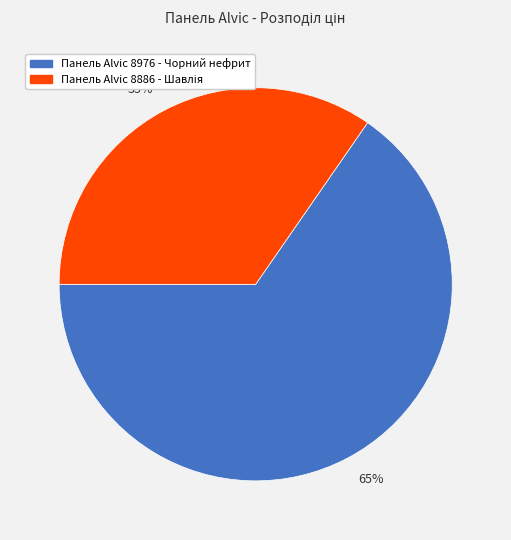

Do 65% and 35% together represent more than half of the pie?

Yes